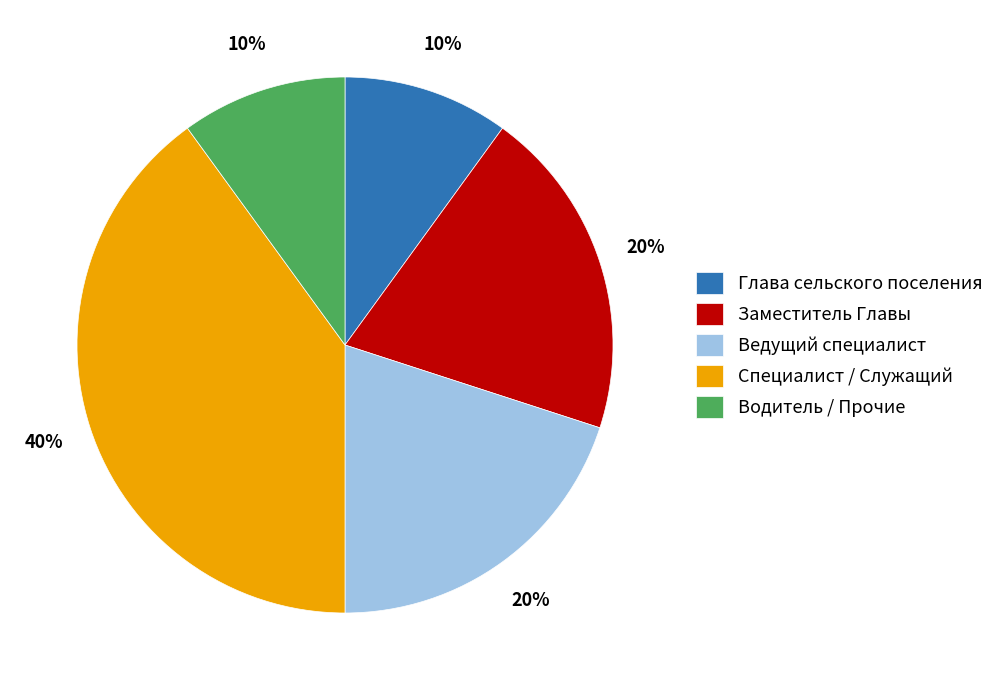

What percentage is the Глава сельского поселения slice, to the nearest percent?

10%